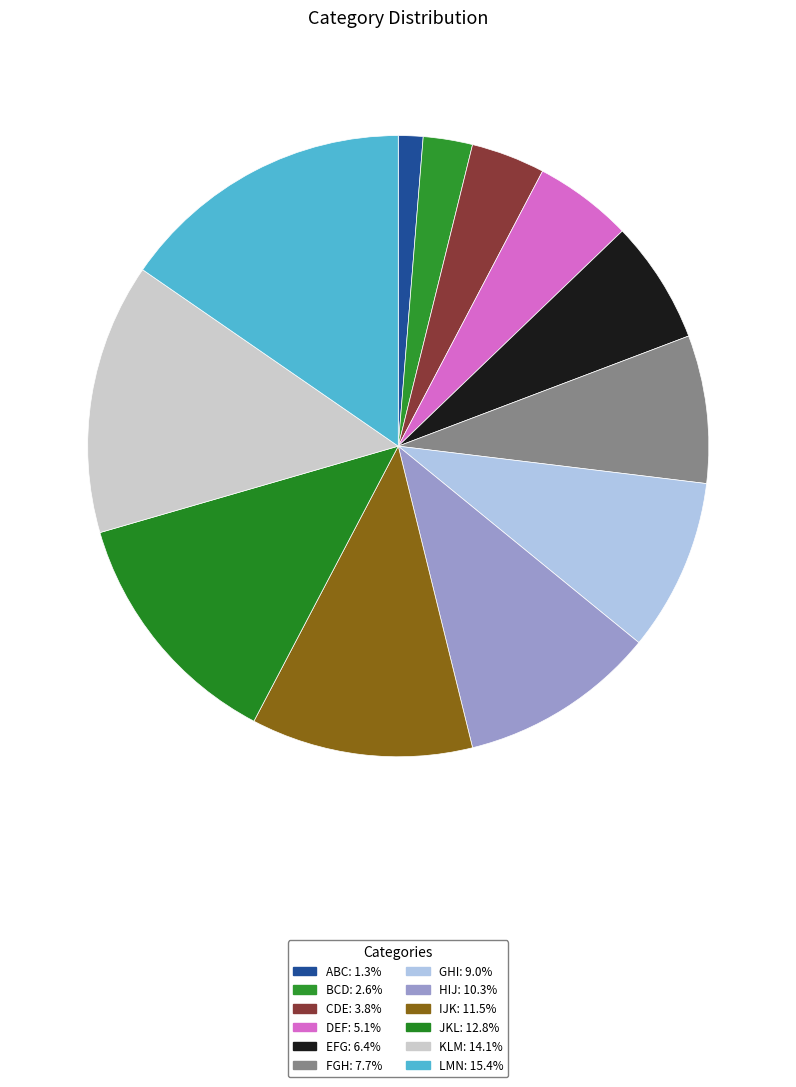

Which slice is the smallest?

ABC